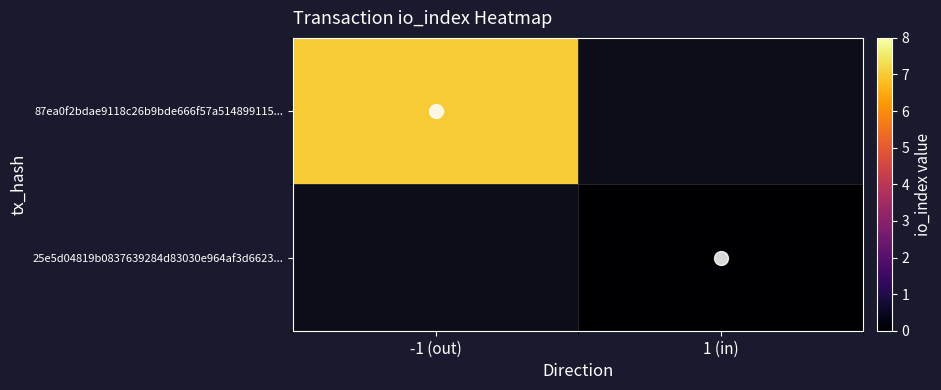

At how many categories does at least one series exceed 1?

1